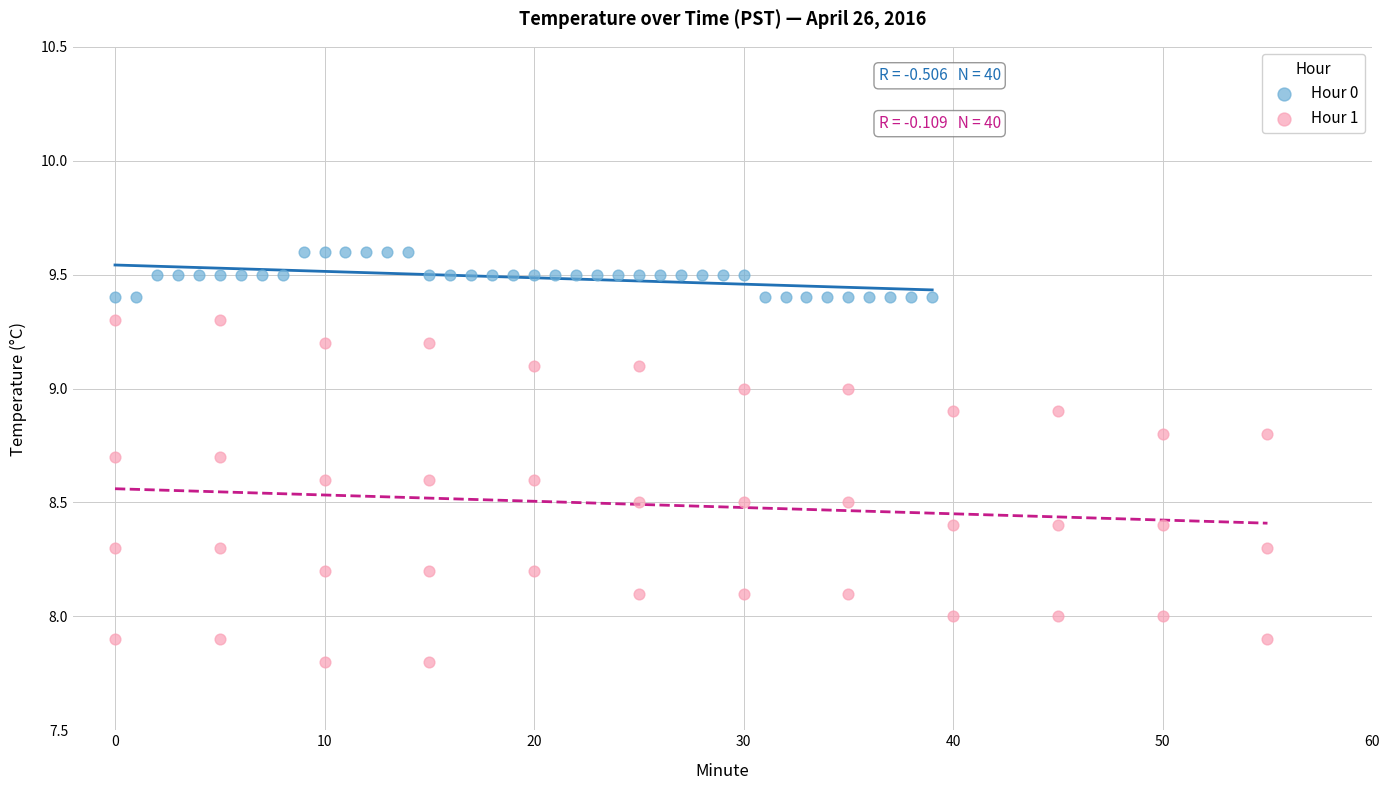

What are all the series names shown in the legend?

Hour 0, Hour 1